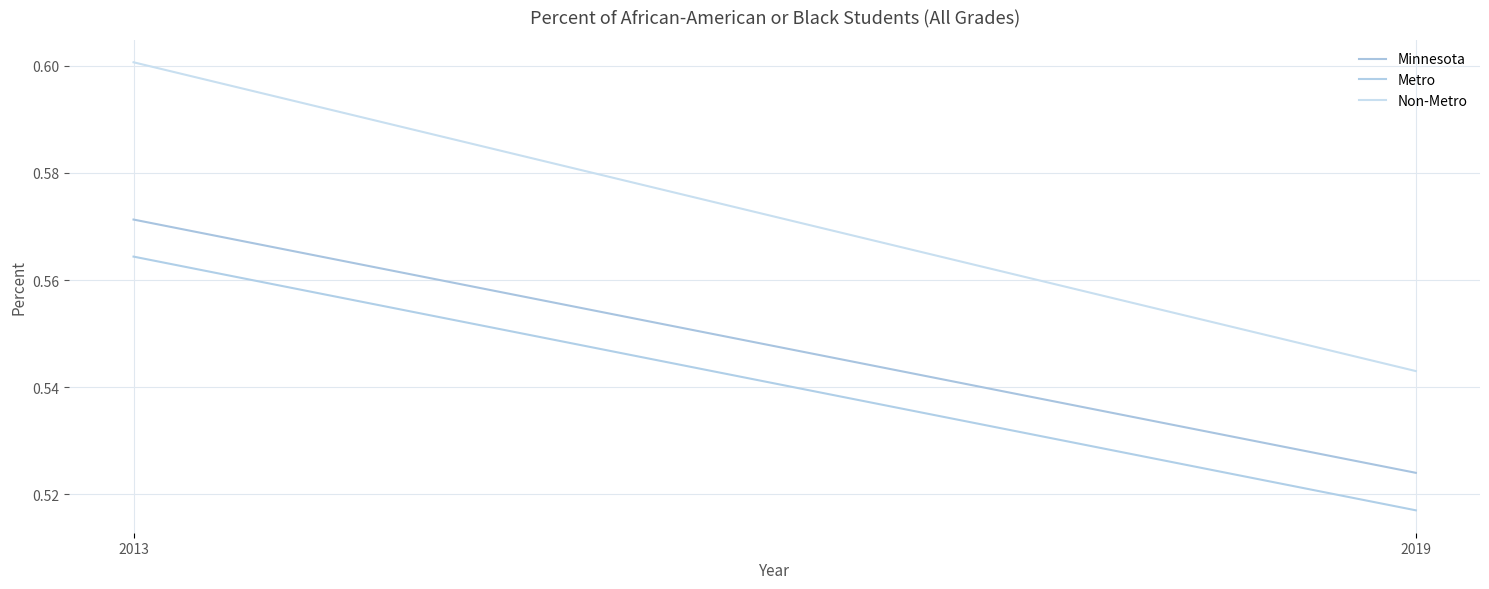

Which series changed the most between 2013 and 2019?

Non-Metro